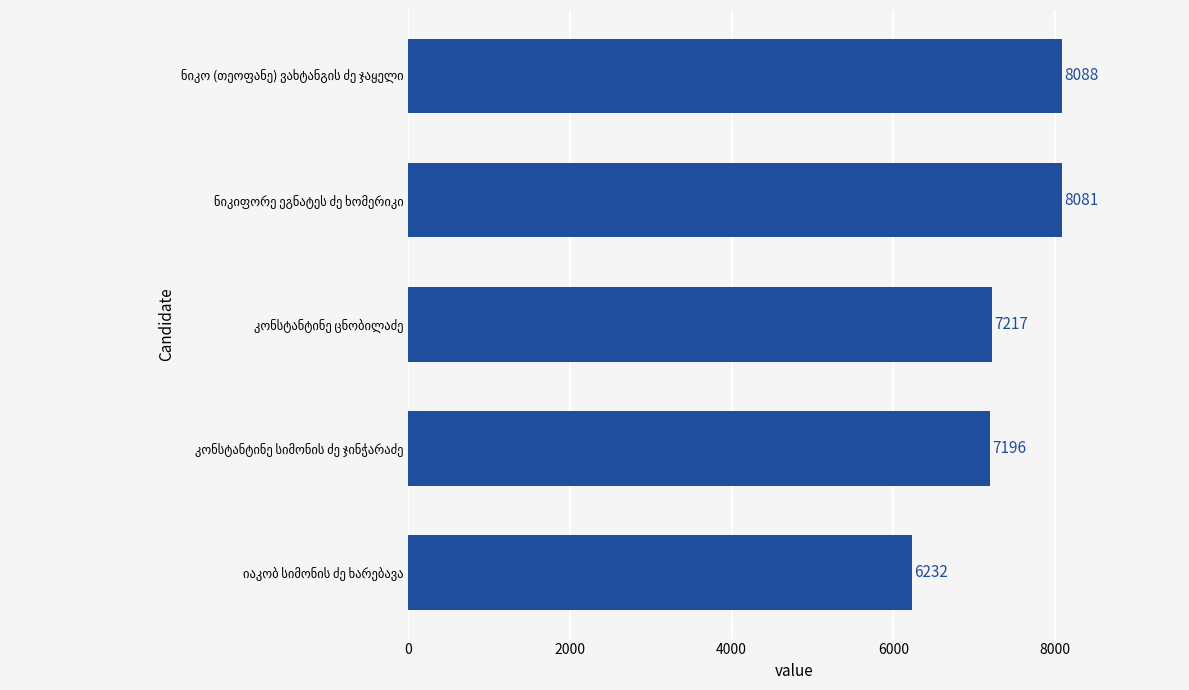

What is the average value?

7363